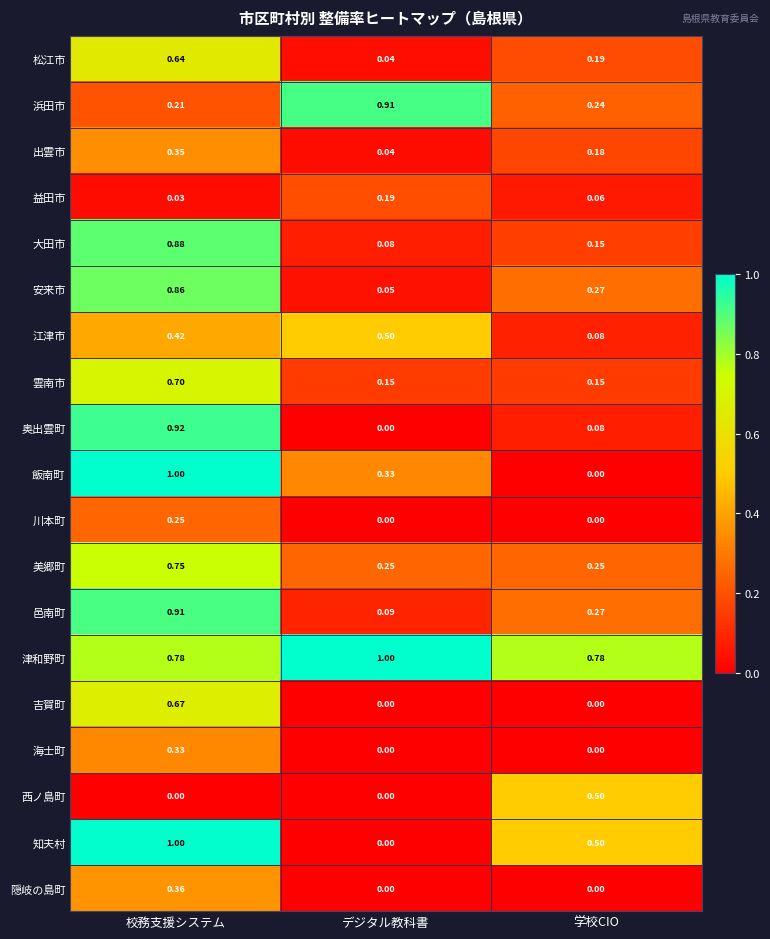

Which category has the lowest value in the 知夫村 series?

デジタル教科書